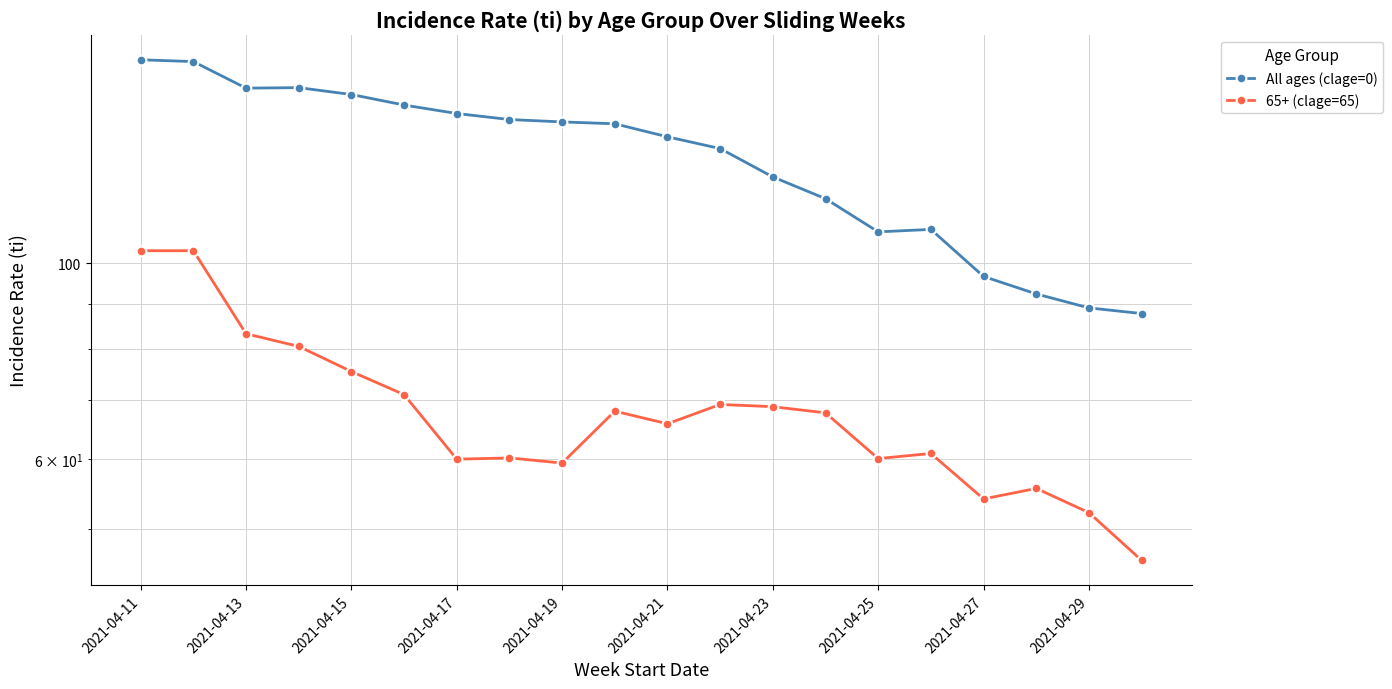

True or false: All ages (clage=0) and 65+ (clage=65) intersect in this chart.

False